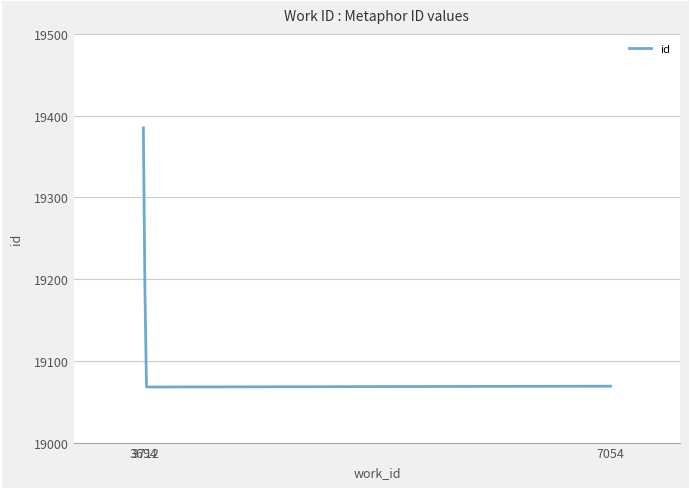

What is the difference between the maximum and minimum values?

317.0